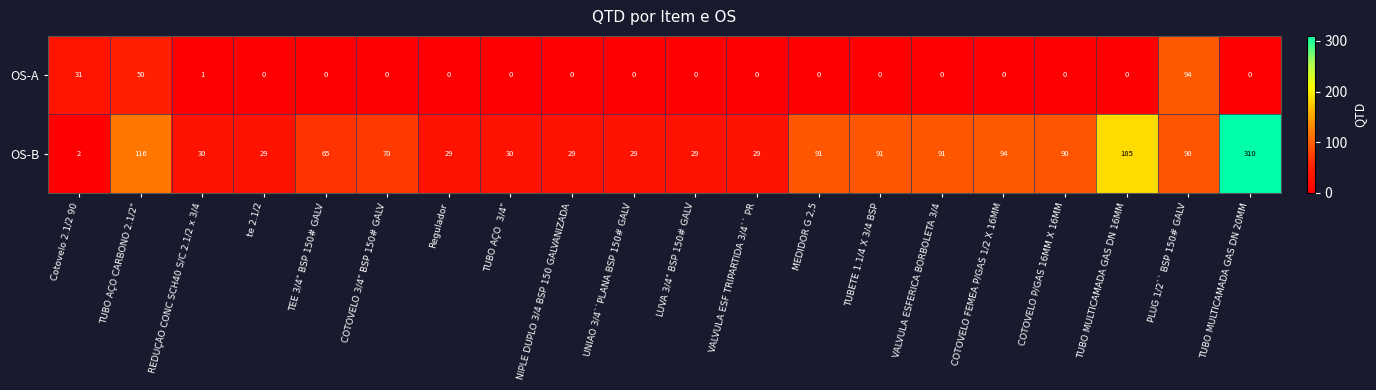

At which label is OS-B closest to 156?

TUBO MULTICAMADA GAS DN 16MM